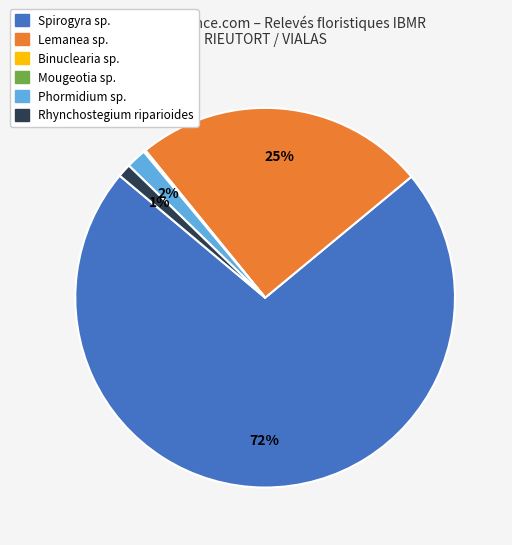

To the nearest percent, what is the combined percentage of Spirogyra sp. and Rhynchostegium riparioides?

73%